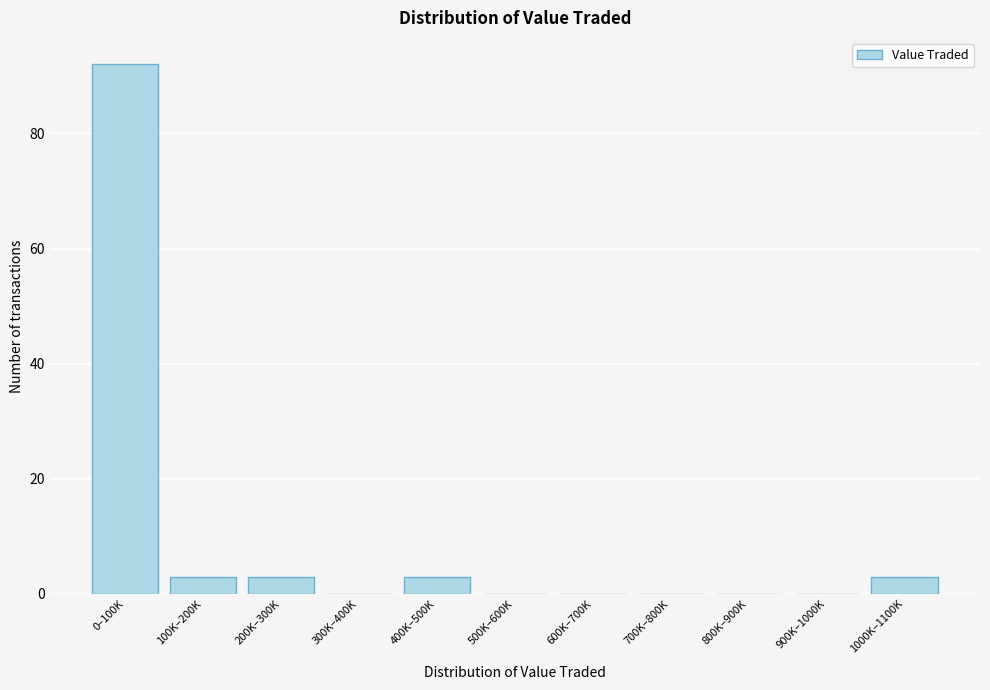

Reading right to left, list all the values displayed in this chart.

1000K–1100K=3	900K–1000K=0	800K–900K=0	700K–800K=0	600K–700K=0	500K–600K=0	400K–500K=3	300K–400K=0	200K–300K=3	100K–200K=3	0–100K=92